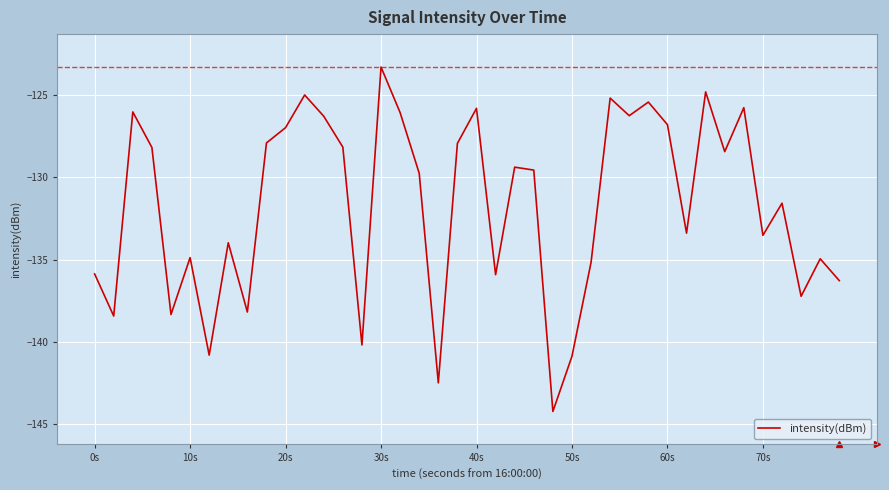

What is the difference between the maximum and minimum values?

20.9